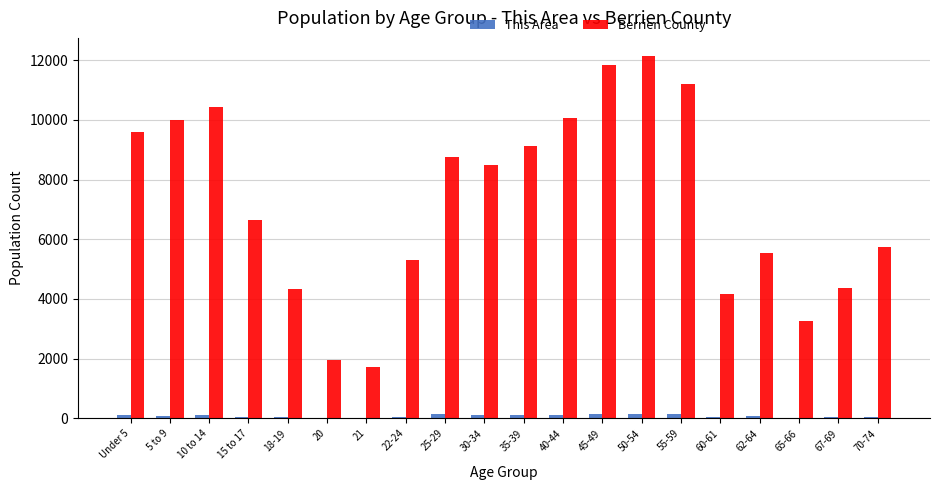

What is the sum of all This Area values?

1655